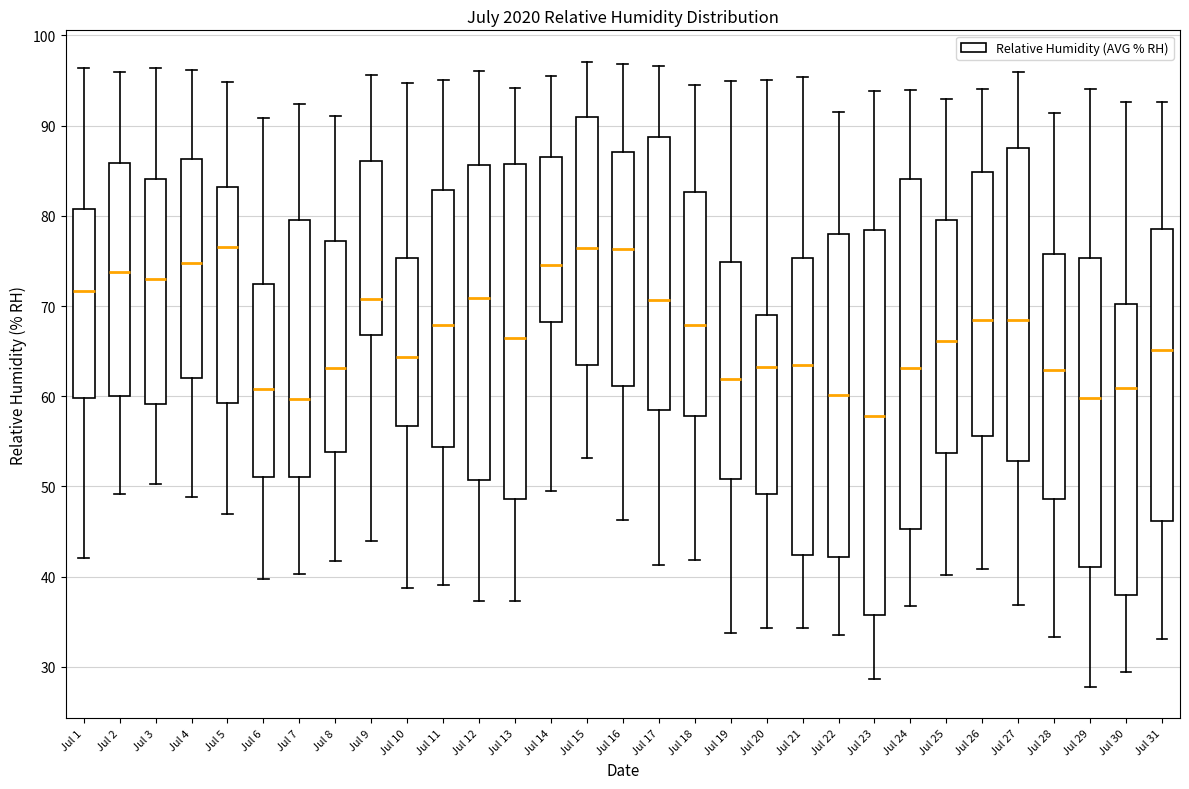

Which box is the tallest, from its lower edge to its upper edge?

Jul 23